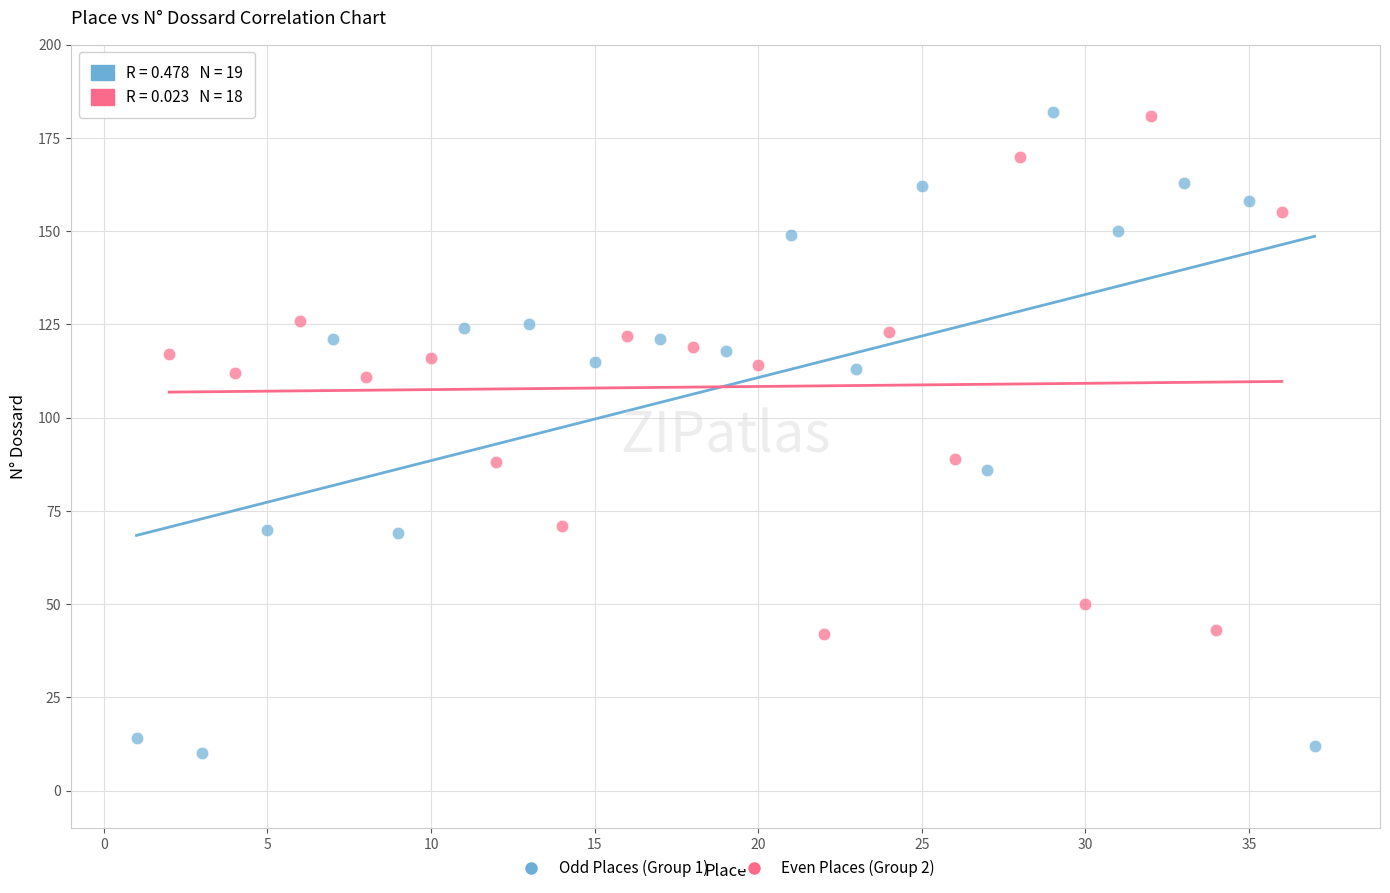

Which series reaches the minimum Y coordinate?

Odd Places (Group 1)